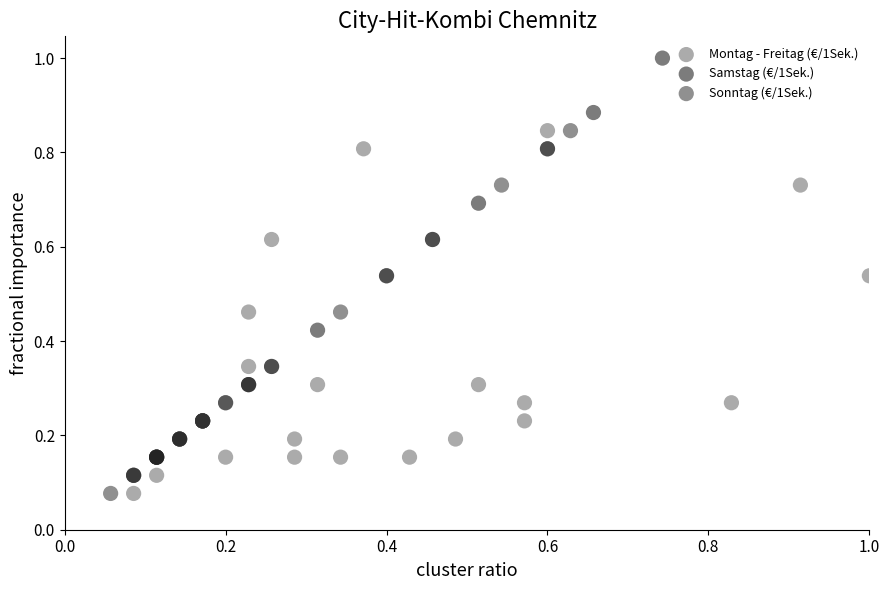

Which series reaches the maximum Y coordinate?

Samstag (€/1Sek.)